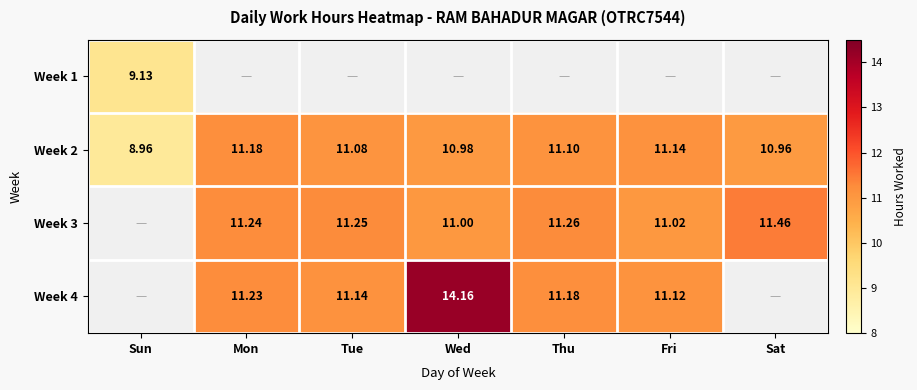

How many series are shown in this chart?

4